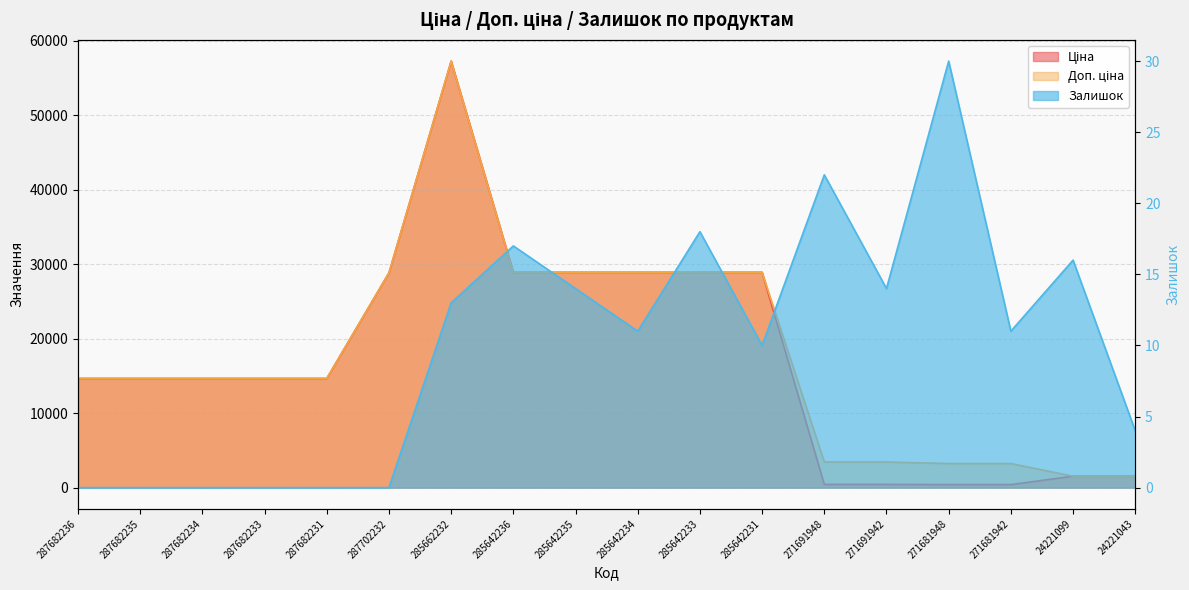

What is the difference between the second highest and minimum values in the Доп. ціна series?

27363.3